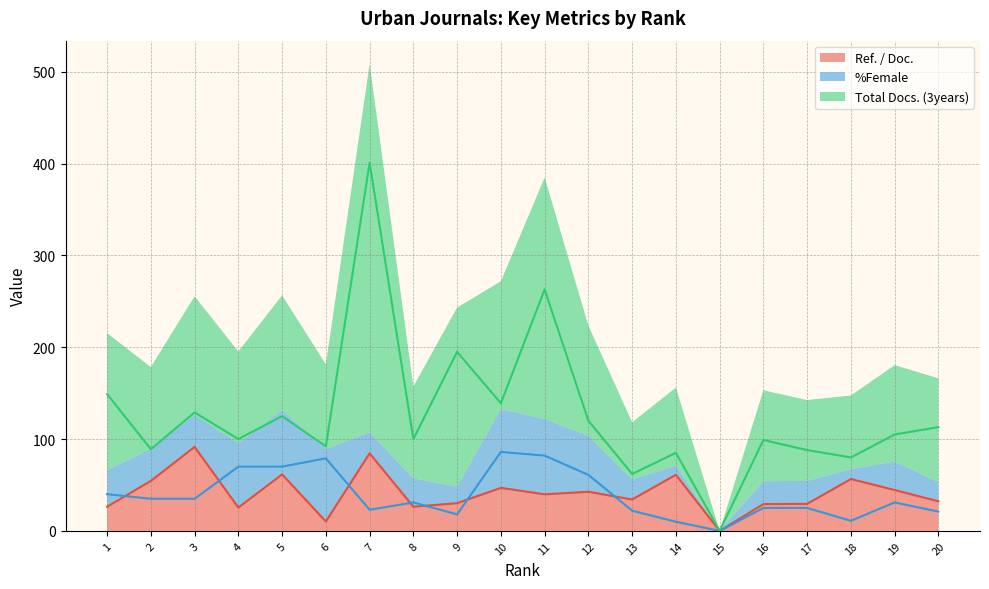

Does the chart display data point markers on the line(s)?

No